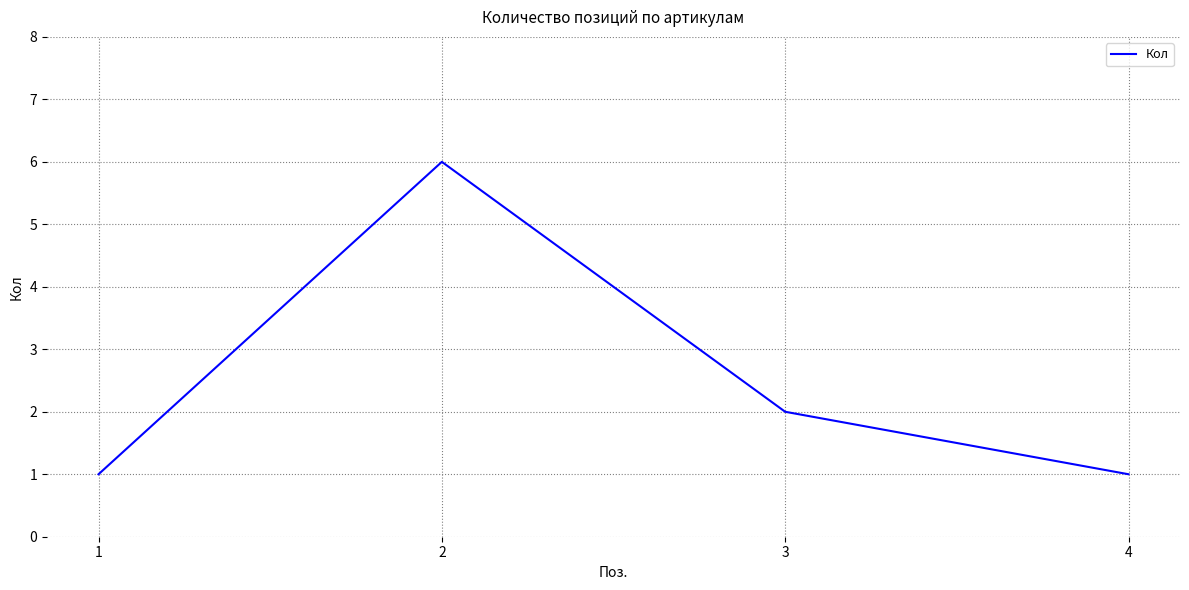

What is the change in value from 3 to 4?

-1